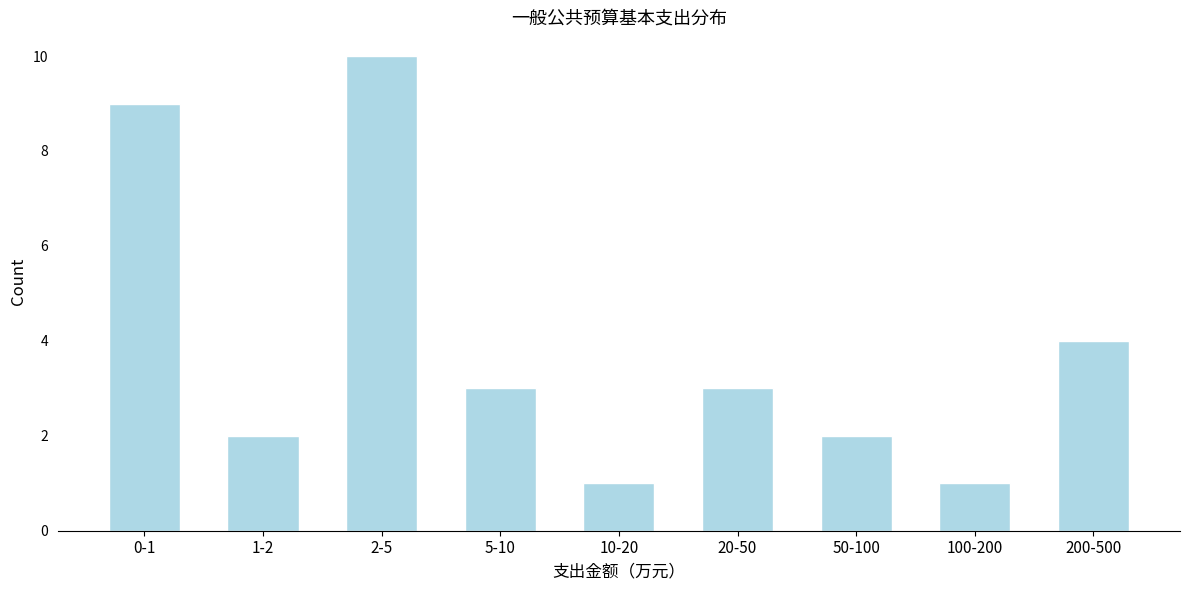

Reading left to right, what are all the values shown in this chart?

9	2	10	3	1	3	2	1	4